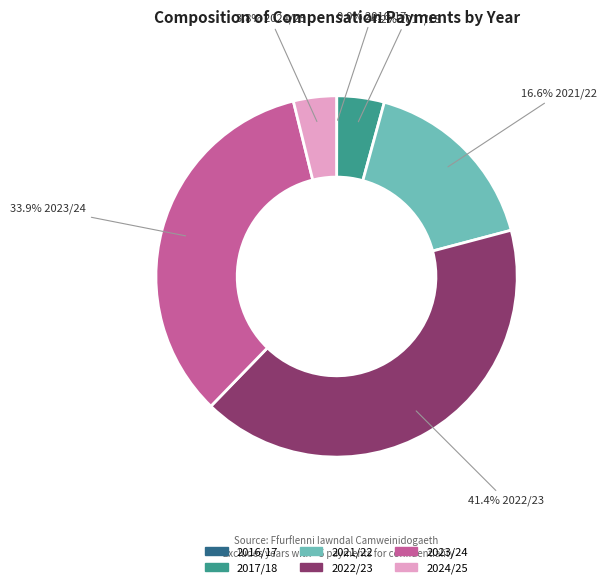

What is the largest slice in the pie chart?

2022/23